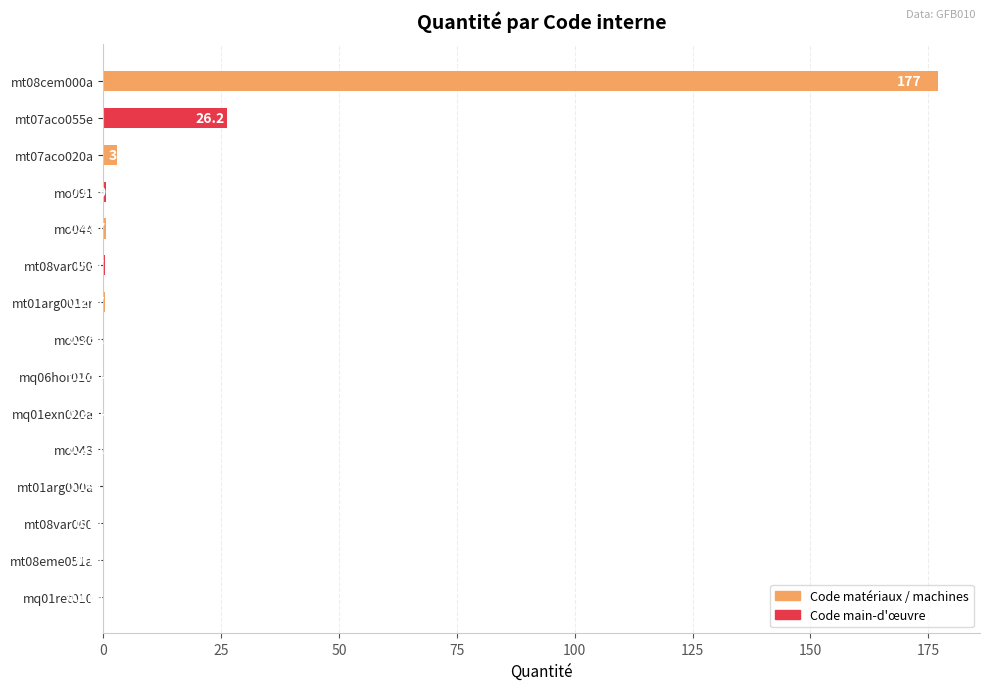

What is the greatest value displayed?

177.1